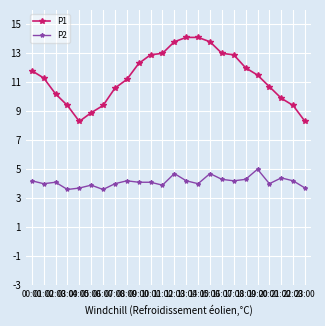

What is the sum of the P2 values at 04:00 and 17:00?

7.9